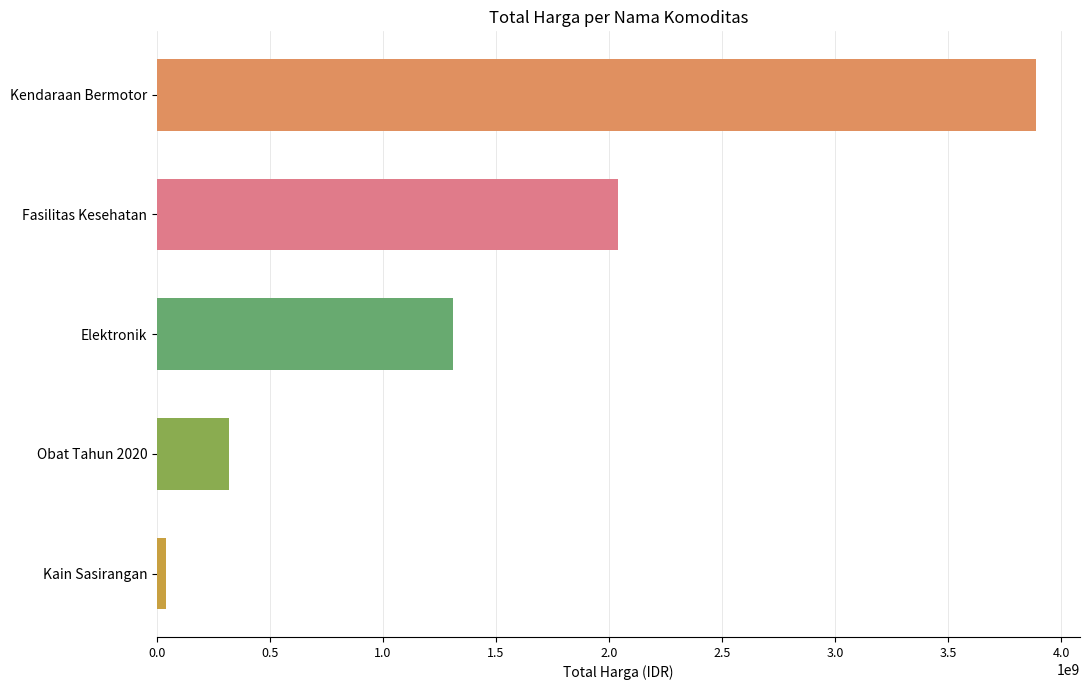

List the labels in order of value, smallest first.

Kain Sasirangan, Obat Tahun 2020, Elektronik, Fasilitas Kesehatan, Kendaraan Bermotor